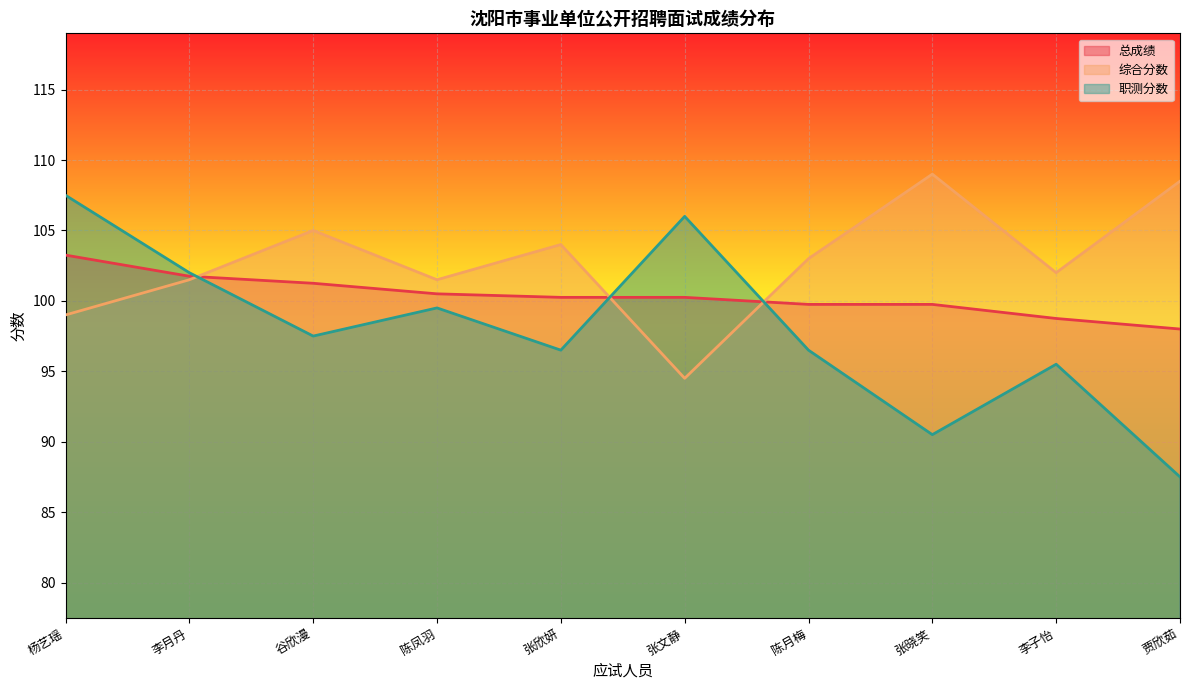

Reading left to right, what are all the values shown in this chart?

总成绩: 杨艺瑶=103.2	李月丹=101.8	谷欣漫=101.2	陈凤羽=100.5	张欣妍=100.2	张文静=100.2	陈月梅=99.8	张晓笑=99.8	李子怡=98.8	贾欣茹=98.0
综合分数: 杨艺瑶=99.0	李月丹=101.5	谷欣漫=105.0	陈凤羽=101.5	张欣妍=104.0	张文静=94.5	陈月梅=103.0	张晓笑=109.0	李子怡=102.0	贾欣茹=108.5
职测分数: 杨艺瑶=107.5	李月丹=102.0	谷欣漫=97.5	陈凤羽=99.5	张欣妍=96.5	张文静=106.0	陈月梅=96.5	张晓笑=90.5	李子怡=95.5	贾欣茹=87.5